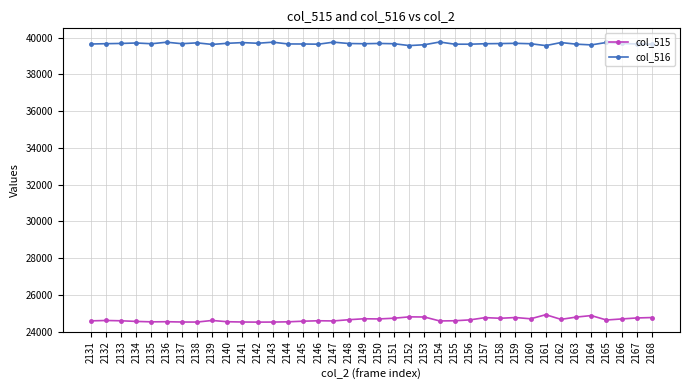

True or false: col_516 and col_515 cross at least once.

False